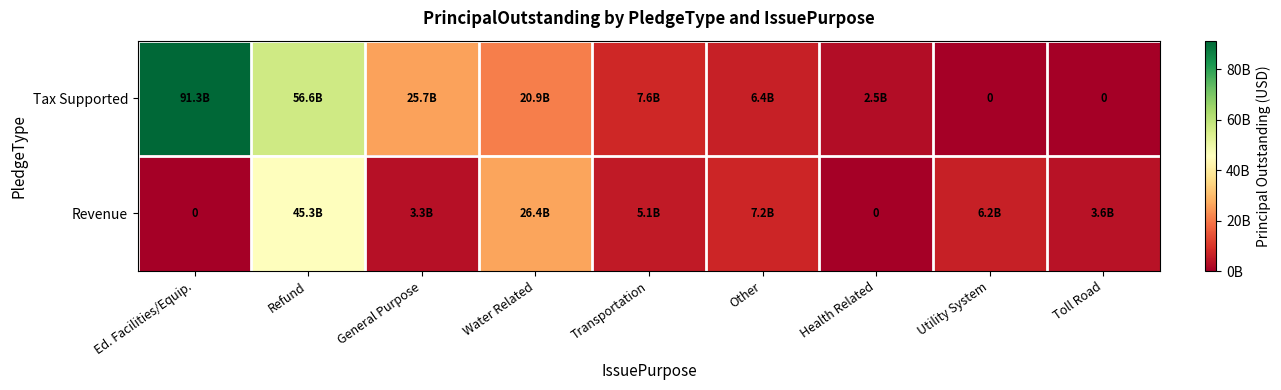

Rank the series at Utility System from lowest to highest value.

Tax Supported, Revenue